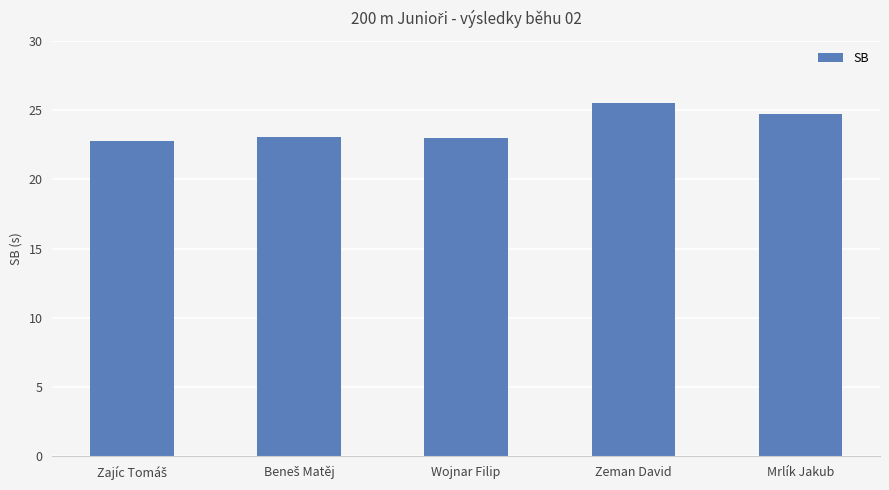

The value at Zeman David is 25.5. True or false?

True